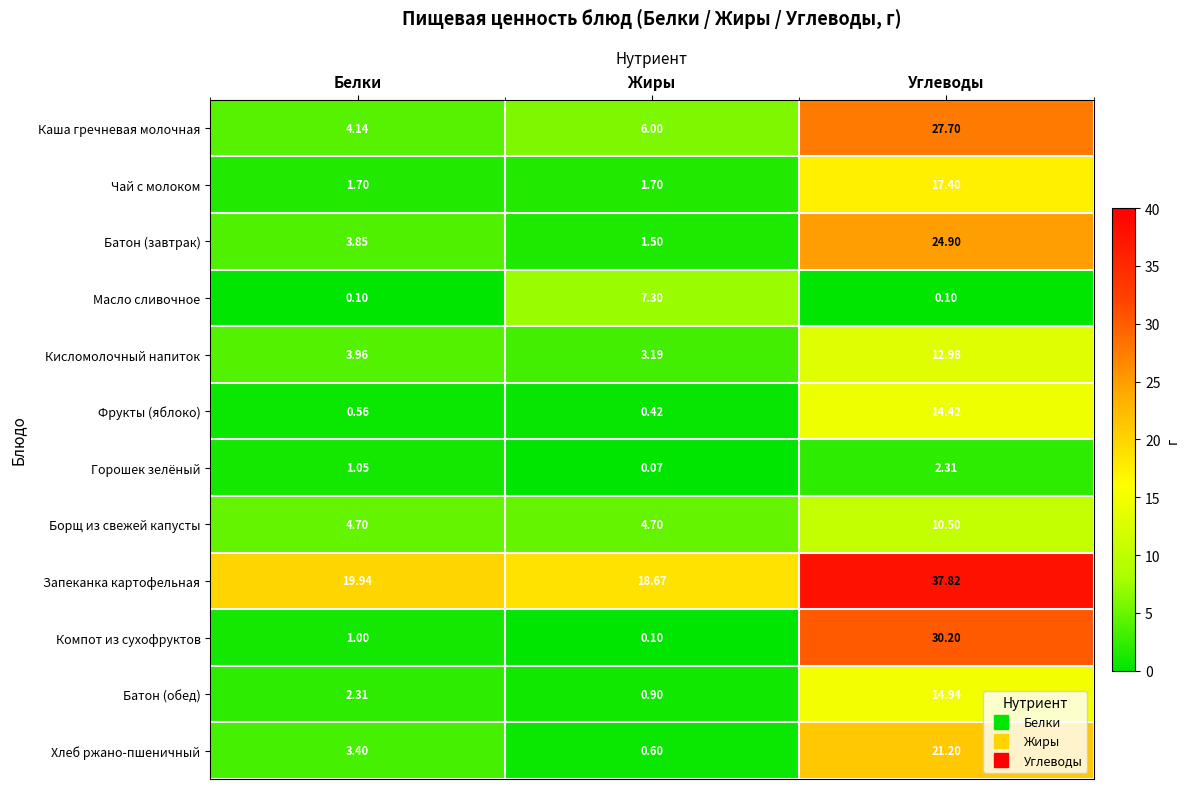

What is the difference between the highest and lowest values at Жиры?

18.6